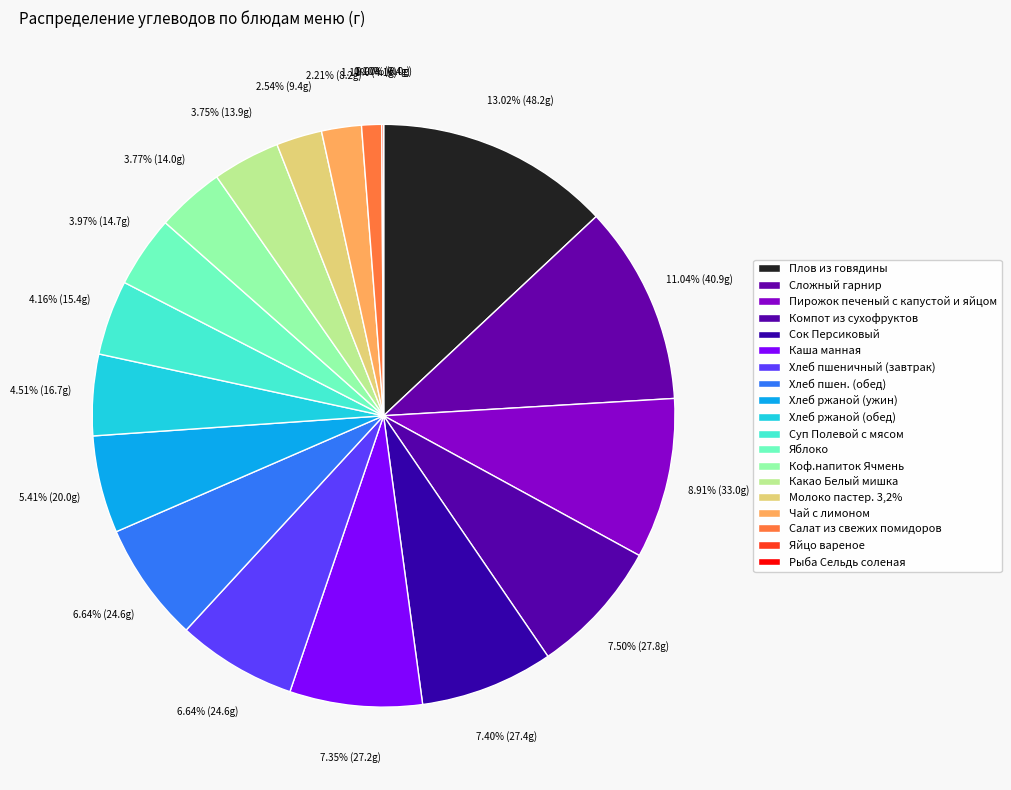

What is the largest slice in the pie chart?

Плов из говядины